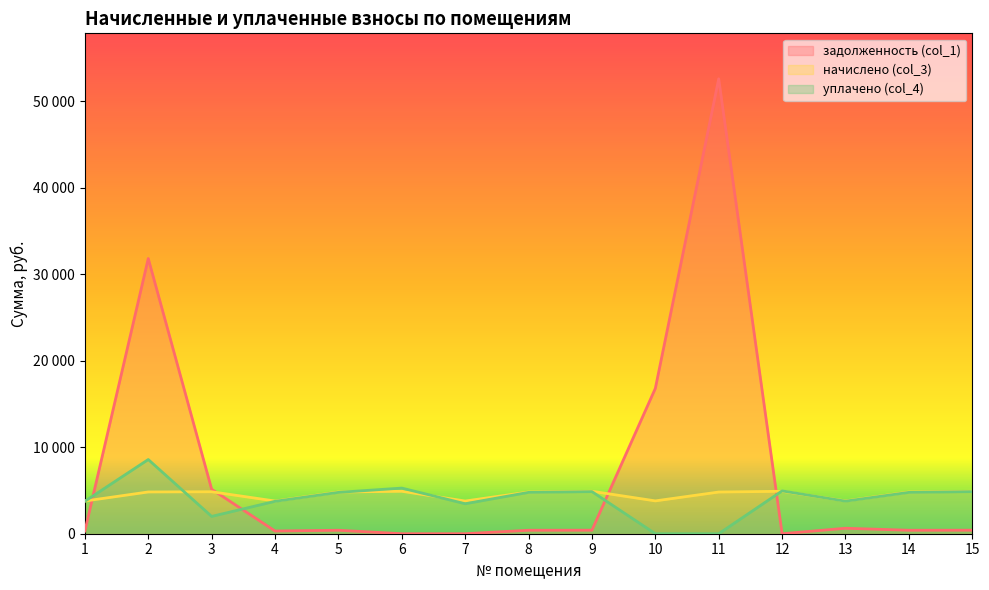

Where do задолженность (col_1) and начислено (col_3) first cross each other?

1 and 2